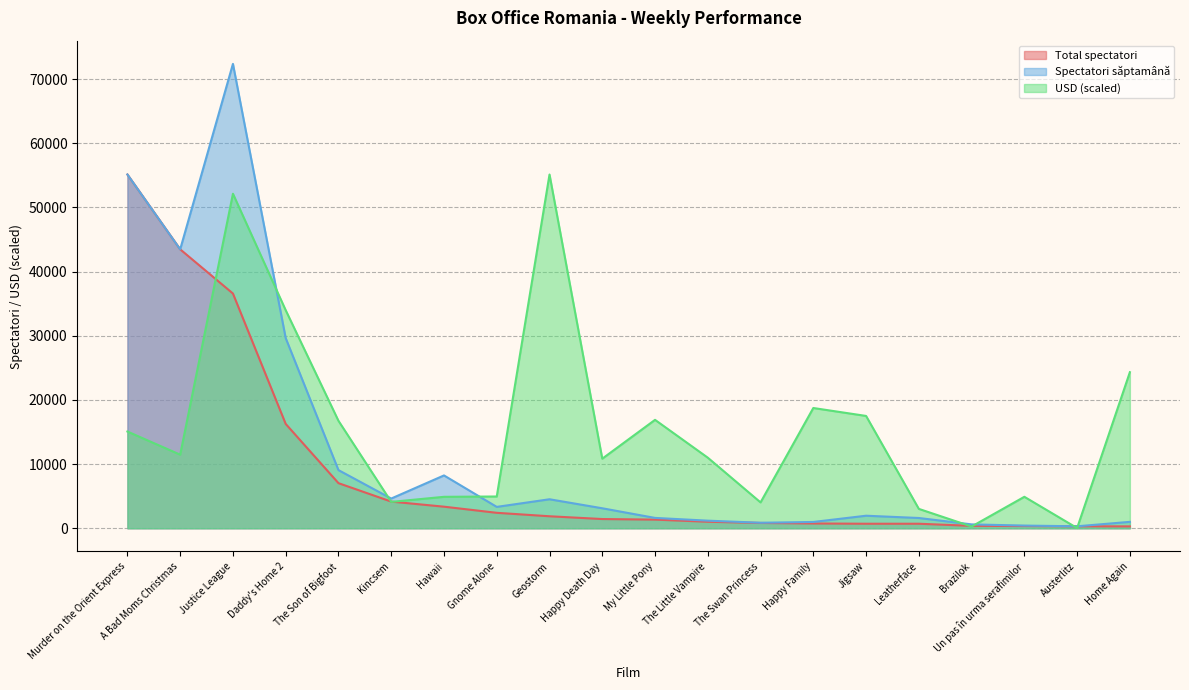

List the labels in order of USD value, largest first.

Geostorm, Justice League, Daddy's Home 2, Home Again, Happy Family, Jigsaw, My Little Pony, The Son of Bigfoot, Murder on the Orient Express, A Bad Moms Christmas, The Little Vampire, Happy Death Day, Gnome Alone, Un pas în urma serafimilor, Hawaii, Kincsem, The Swan Princess, Leatherface, Brazilok, Austerlitz